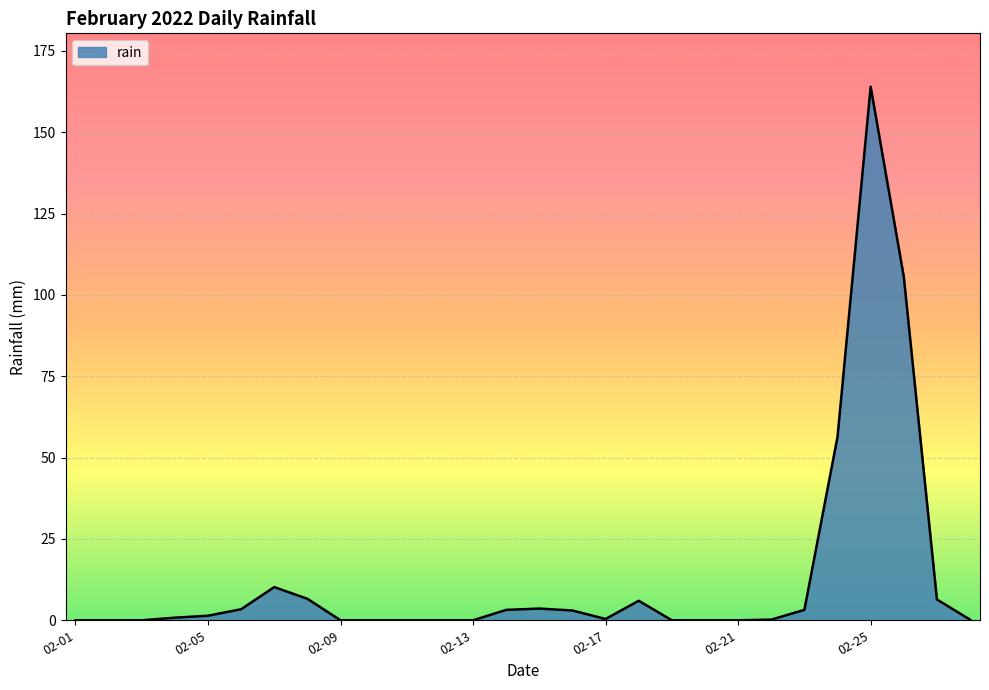

What is the difference between the maximum and minimum values?

164.0